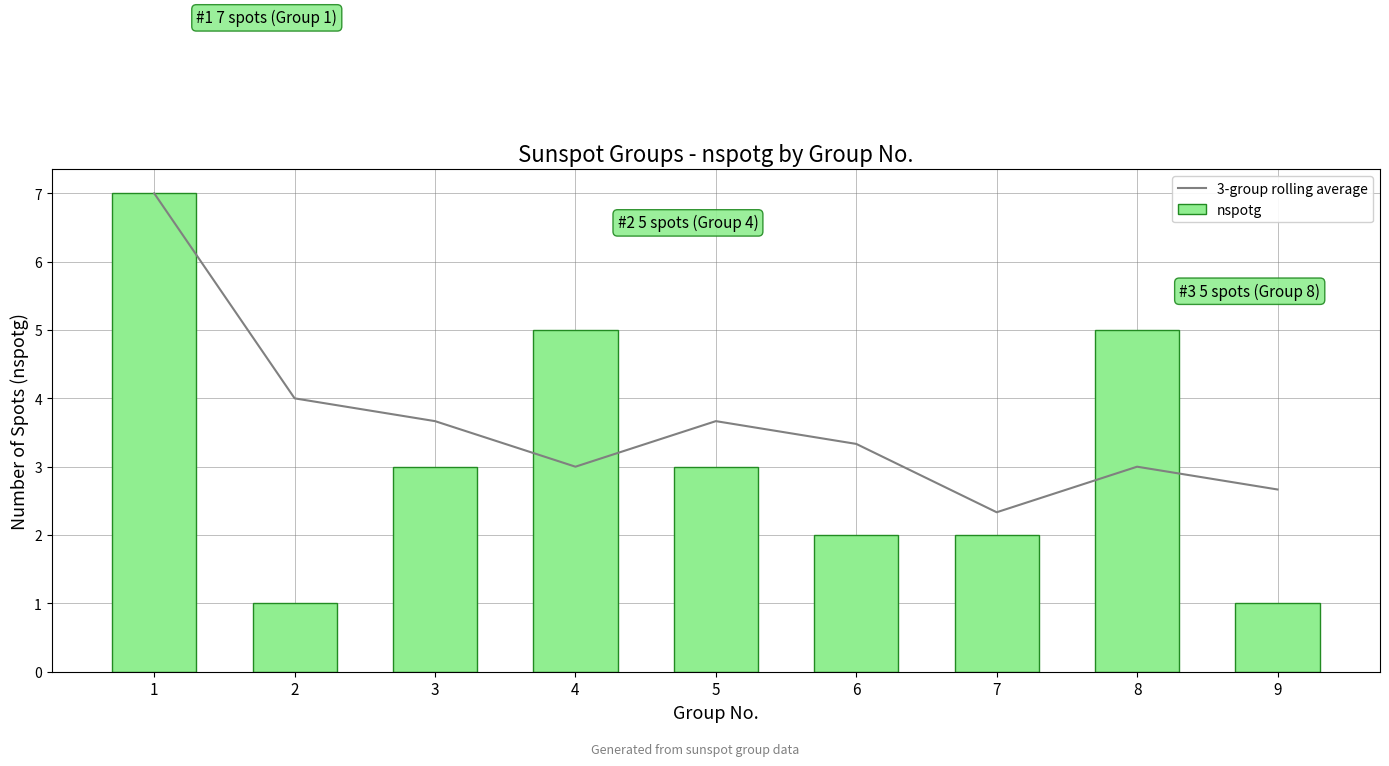

What is the sum of the nspotg values at 2 and 3?

4